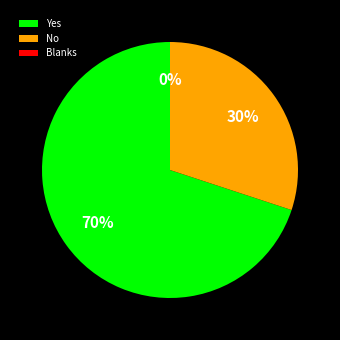

Which slice represents more than half of the pie?

Yes